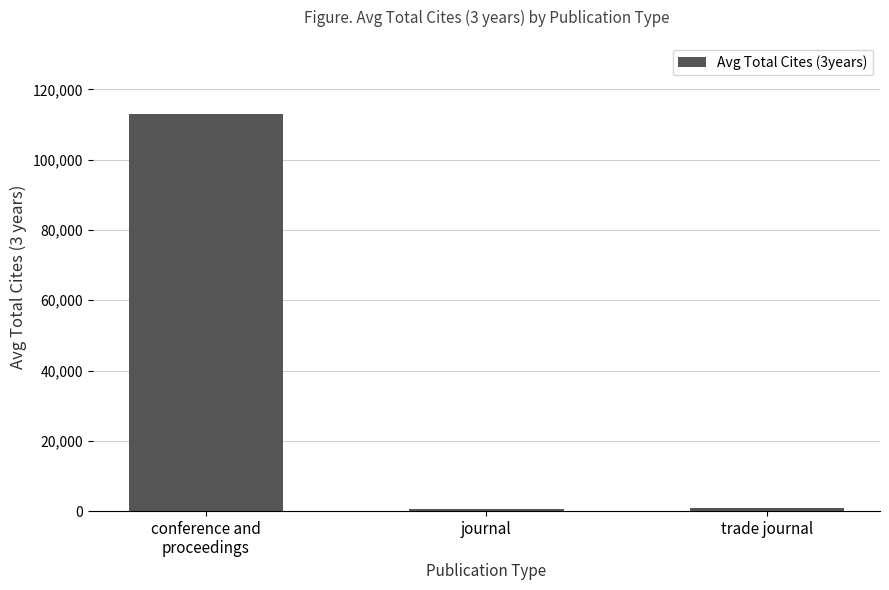

What is the maximum value shown in the chart?

112965.0